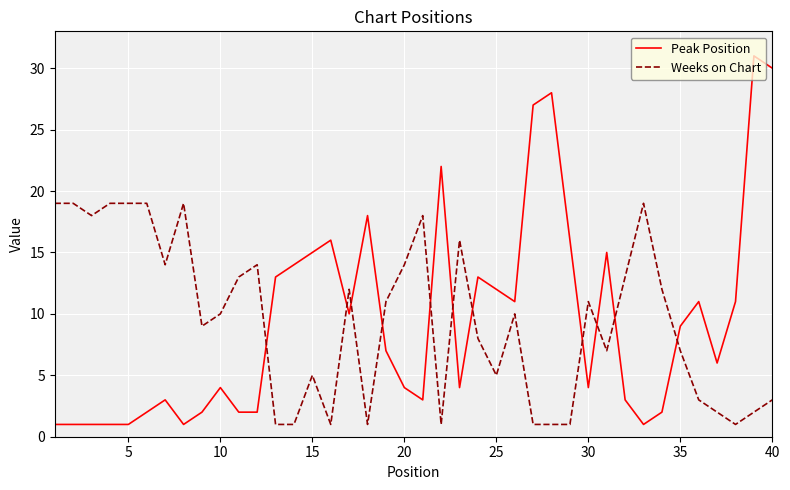

Which series has the largest range (max minus min)?

Peak Position